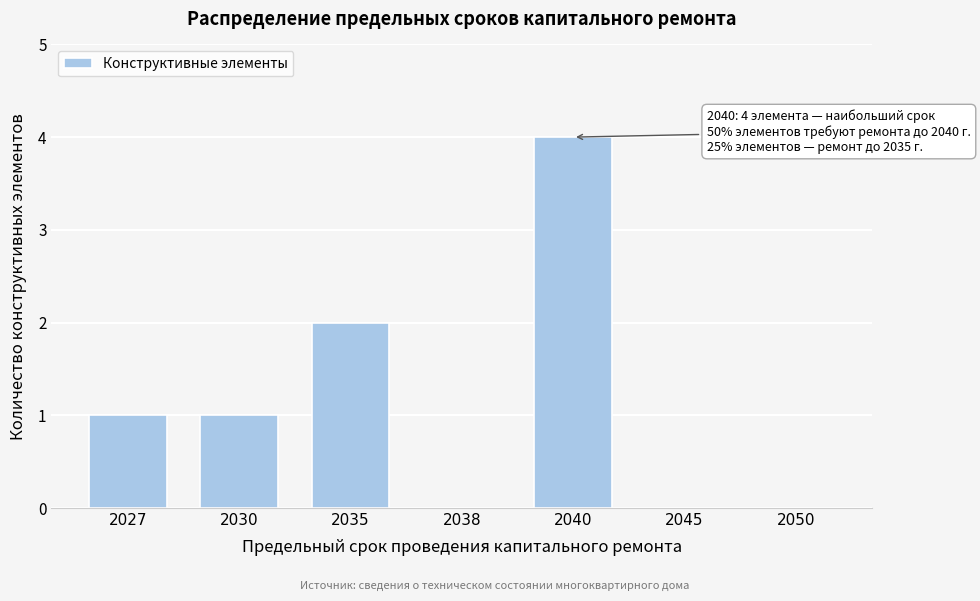

Reading right to left, extract all data points from this chart.

2050=0	2045=0	2040=4	2038=0	2035=2	2030=1	2027=1